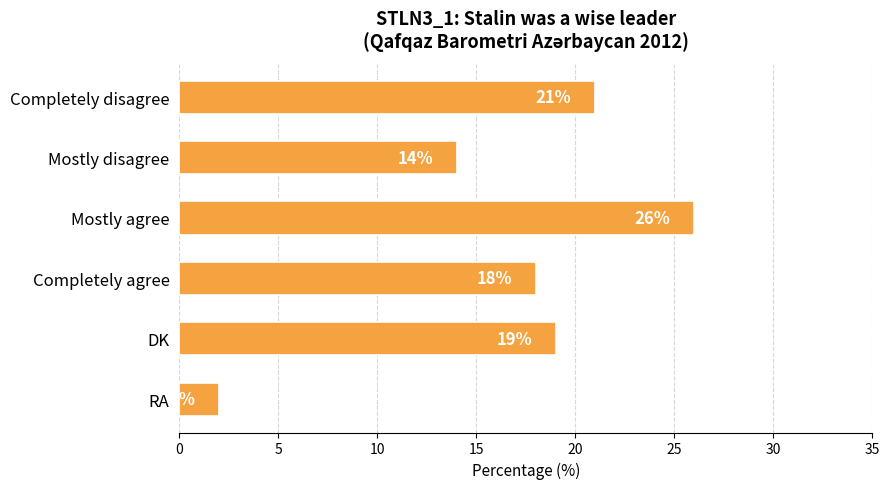

Rank the categories by value from lowest to highest.

RA, Mostly disagree, Completely agree, DK, Completely disagree, Mostly agree